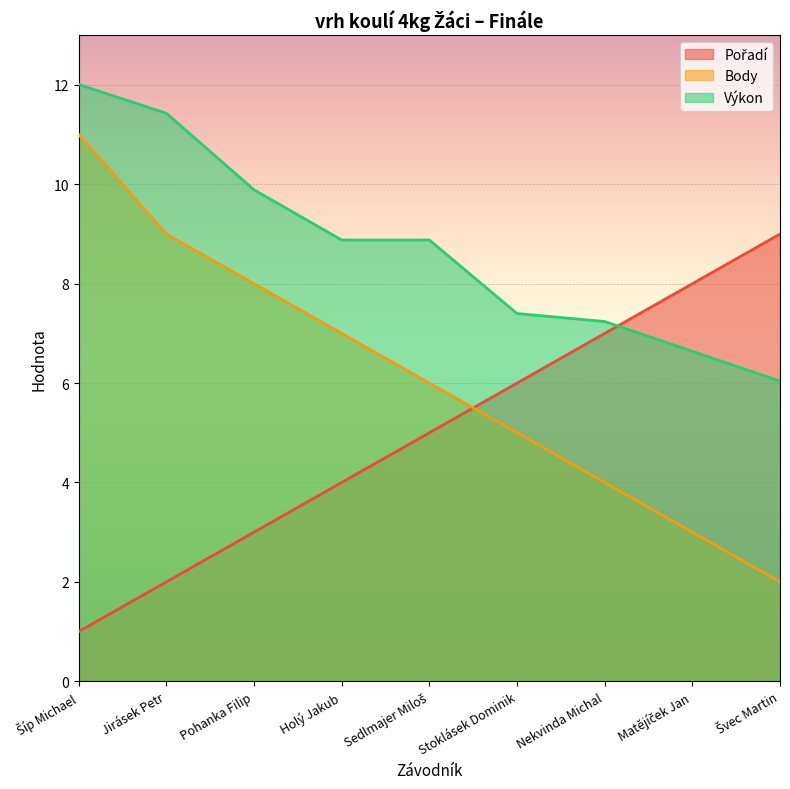

What is the difference between the second highest and second lowest values in the Výkon series?

4.8